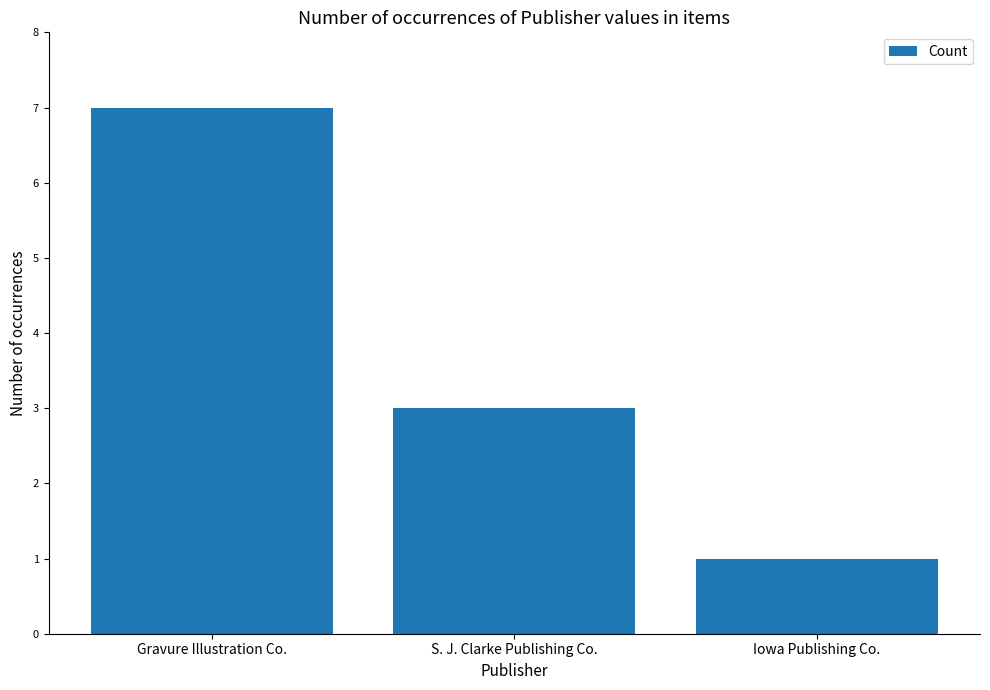

List the labels in order of value, largest first.

Gravure Illustration Co., S. J. Clarke Publishing Co., Iowa Publishing Co.